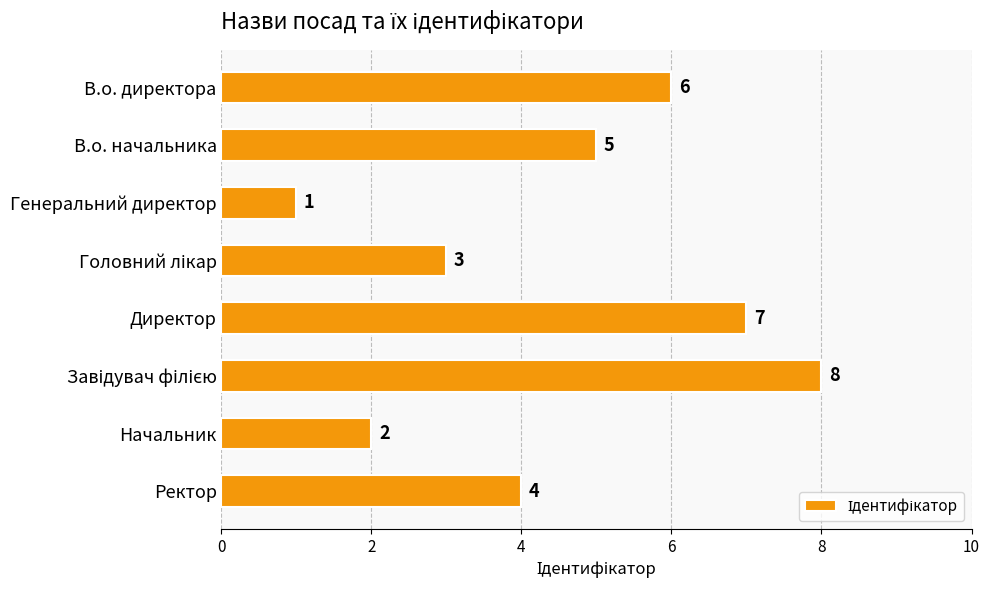

What is the difference between the second highest and second lowest values?

5